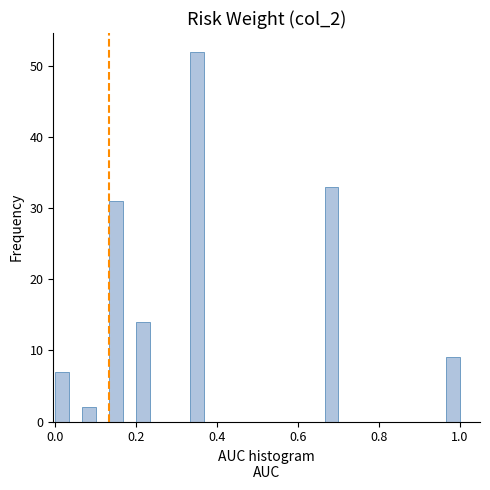

Around what value on the x-axis is the tallest bar? Give the approximate position of its centre, as read against the axis.

0.36